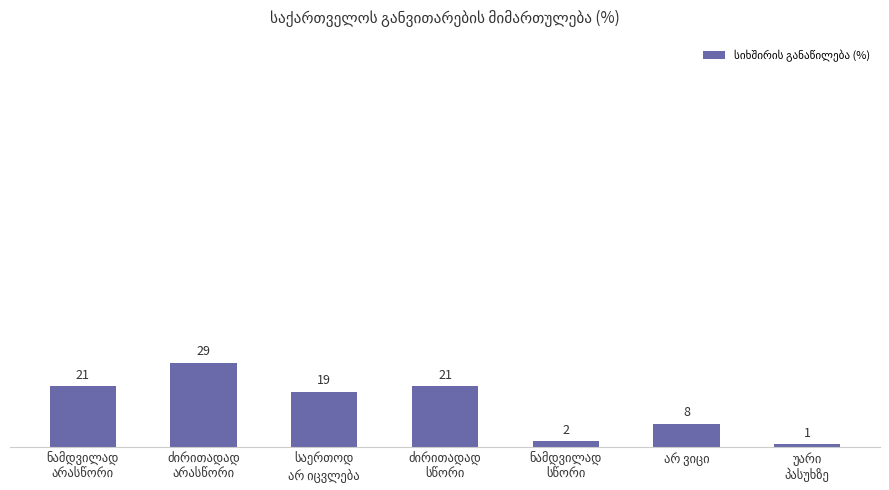

What is the maximum value shown in the chart?

29